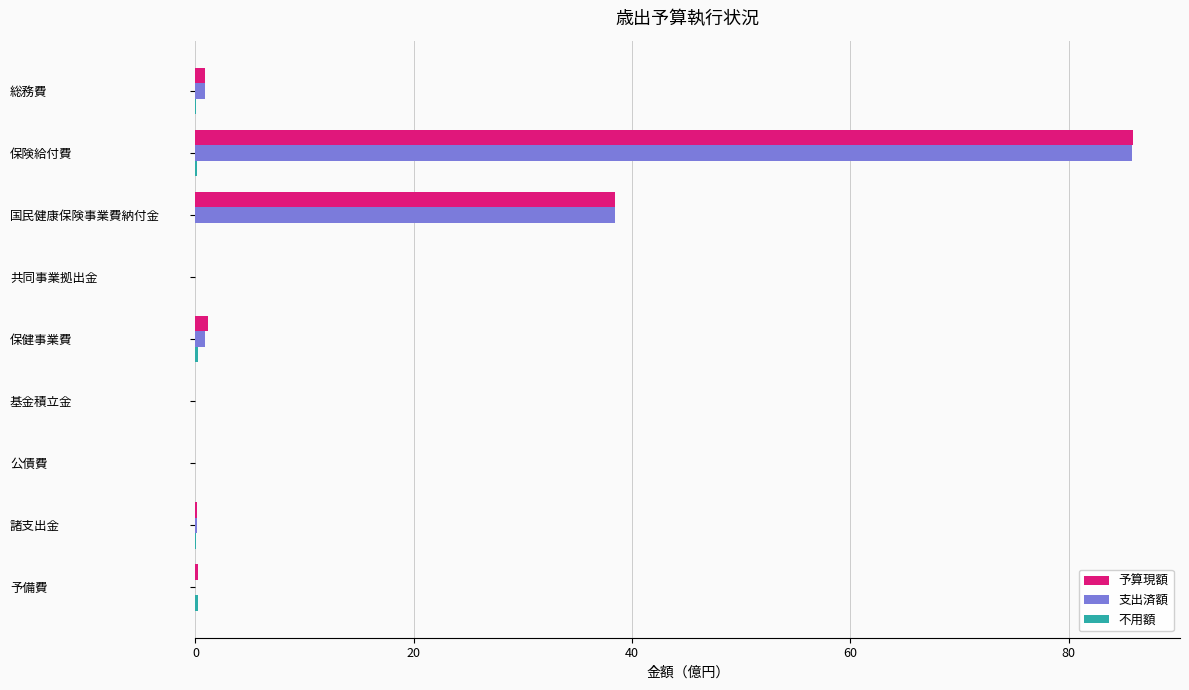

What is the maximum value for 予算現額?

85.9